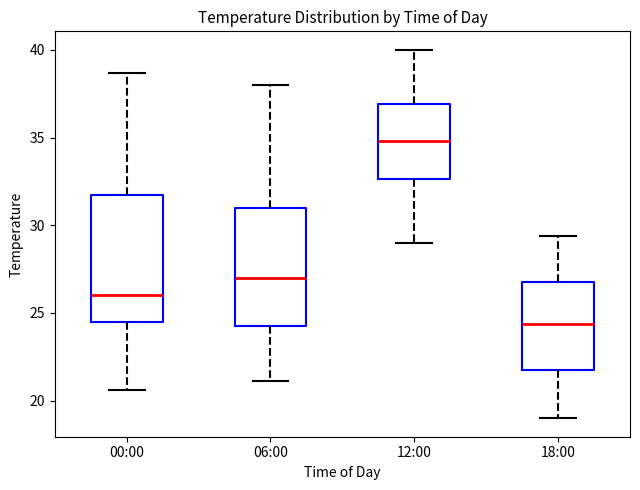

Which box's median line is the highest?

12:00